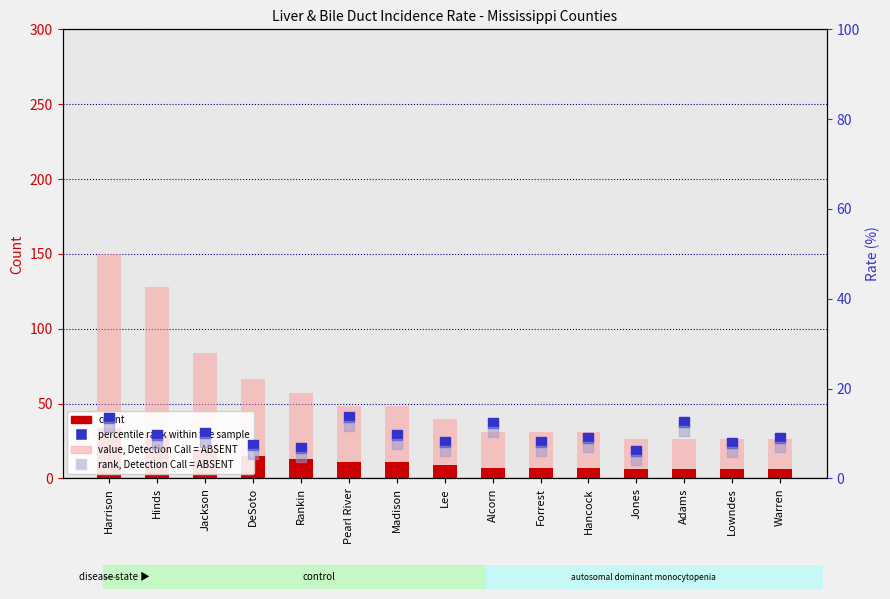

What is the total value across all series at Lowndes?

46.1